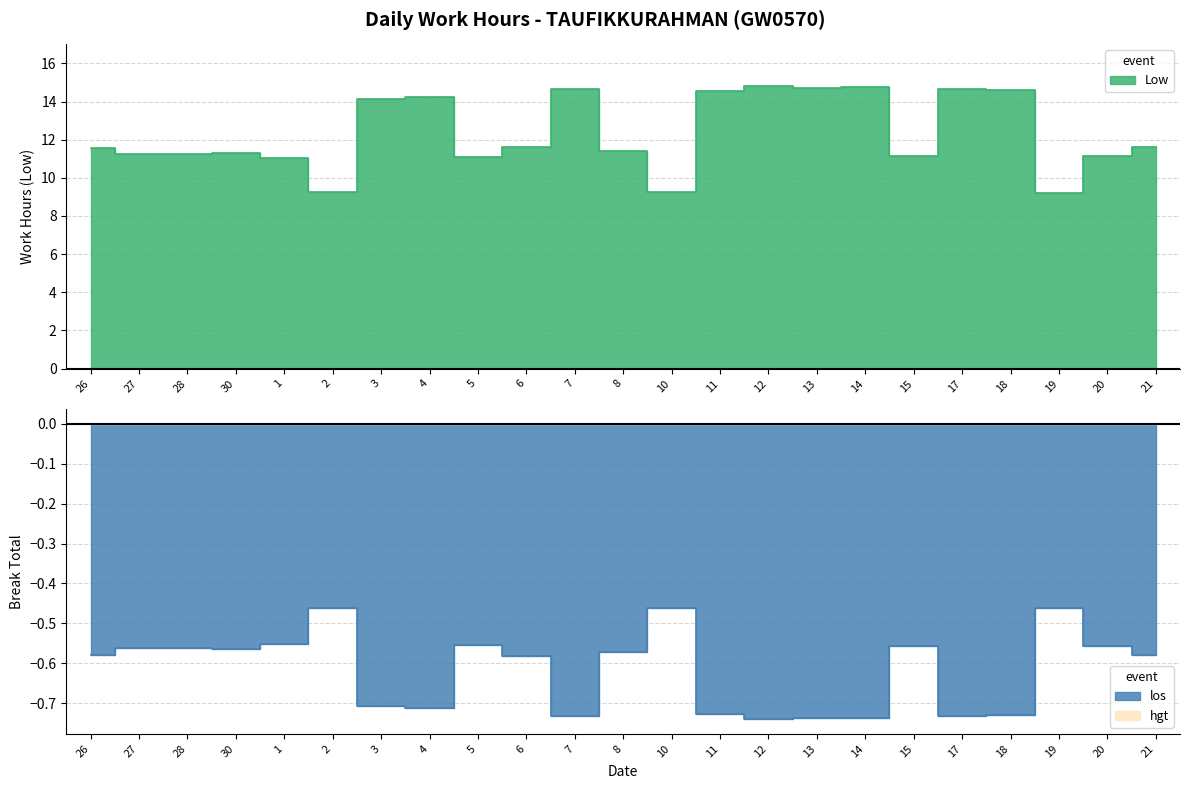

Reading right to left, what are all the values shown in this chart?

21=11.6	20=11.1	19=9.2	18=14.6	17=14.7	15=11.2	14=14.8	13=14.7	12=14.8	11=14.5	10=9.2	8=11.4	7=14.6	6=11.6	5=11.1	4=14.3	3=14.2	2=9.2	1=11.1	30=11.3	28=11.2	27=11.2	26=11.6